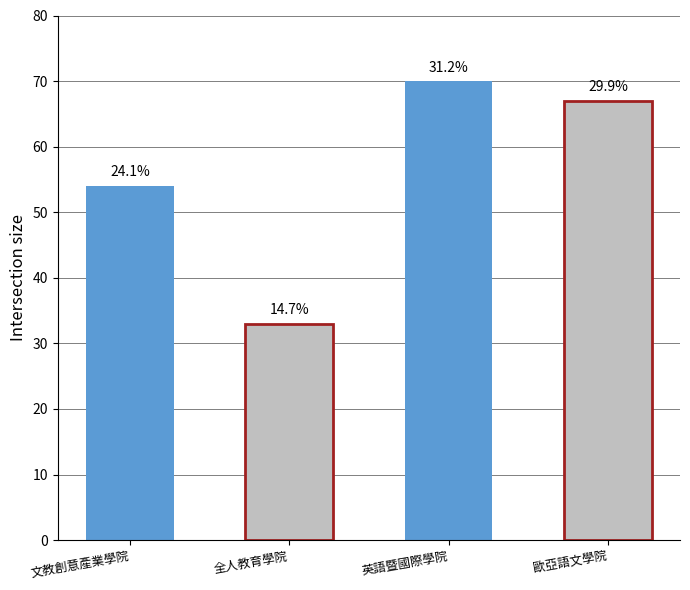

Between 全人教育學院 and 文教創意產業學院, which is larger?

文教創意產業學院